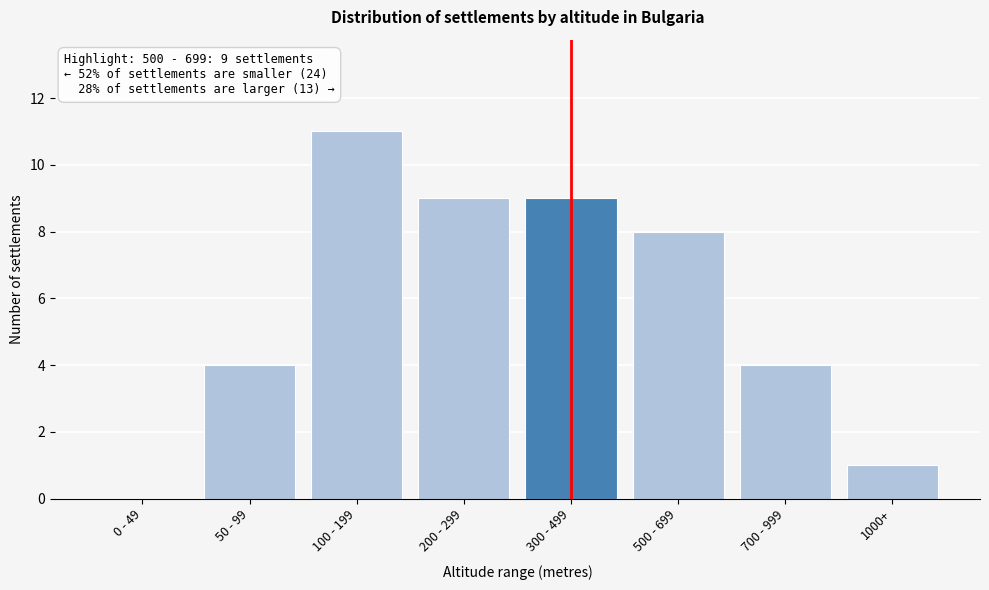

Reading left to right, transcribe all the data shown in this chart.

0 - 49=0	50 - 99=4	100 - 199=11	200 - 299=9	300 - 499=9	500 - 699=8	700 - 999=4	1000+=1